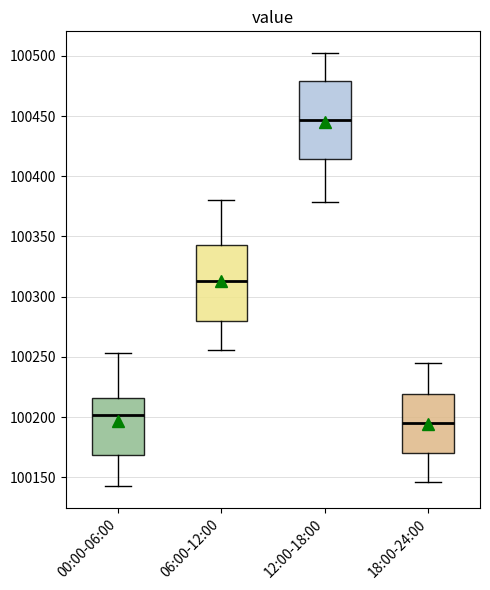

Reading left to right, read every box against the y-axis: the position of its median line, the range the box covers, and the ends of its whiskers. The values are not printed on the chart, so give them approximately, as read against the axis.

00:00-06:00: median 100200, box 100170 to 100215, whiskers 100145 to 100255
06:00-12:00: median 100315, box 100280 to 100345, whiskers 100255 to 100380
12:00-18:00: median 100445, box 100415 to 100480, whiskers 100380 to 100500
18:00-24:00: median 100195, box 100170 to 100220, whiskers 100145 to 100245